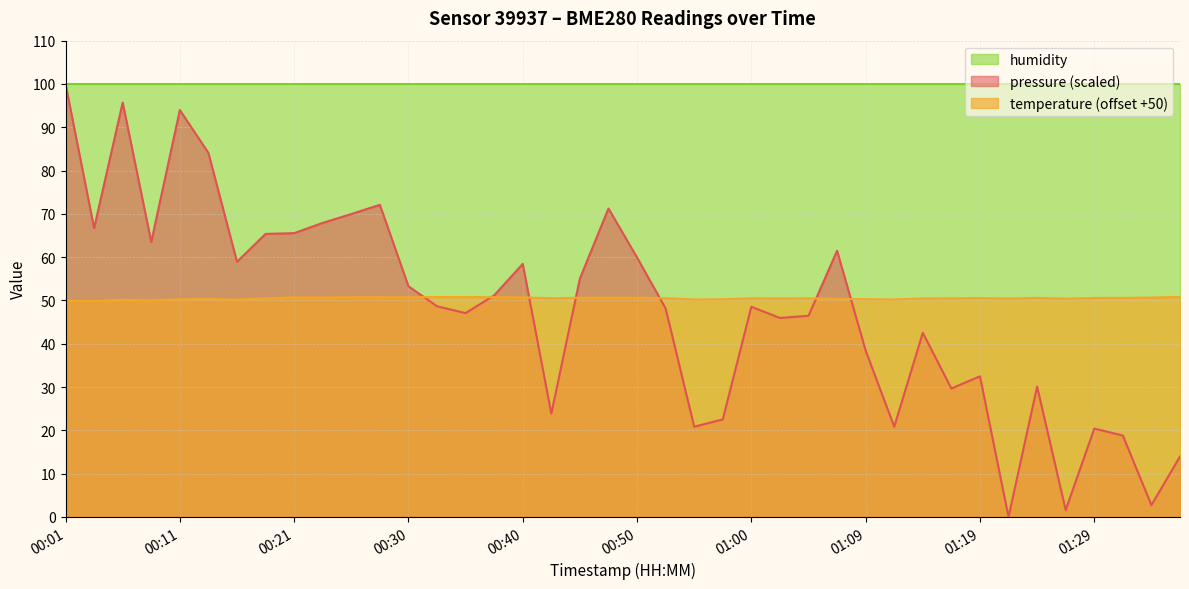

At which category is the sum across all series the highest?

00:01